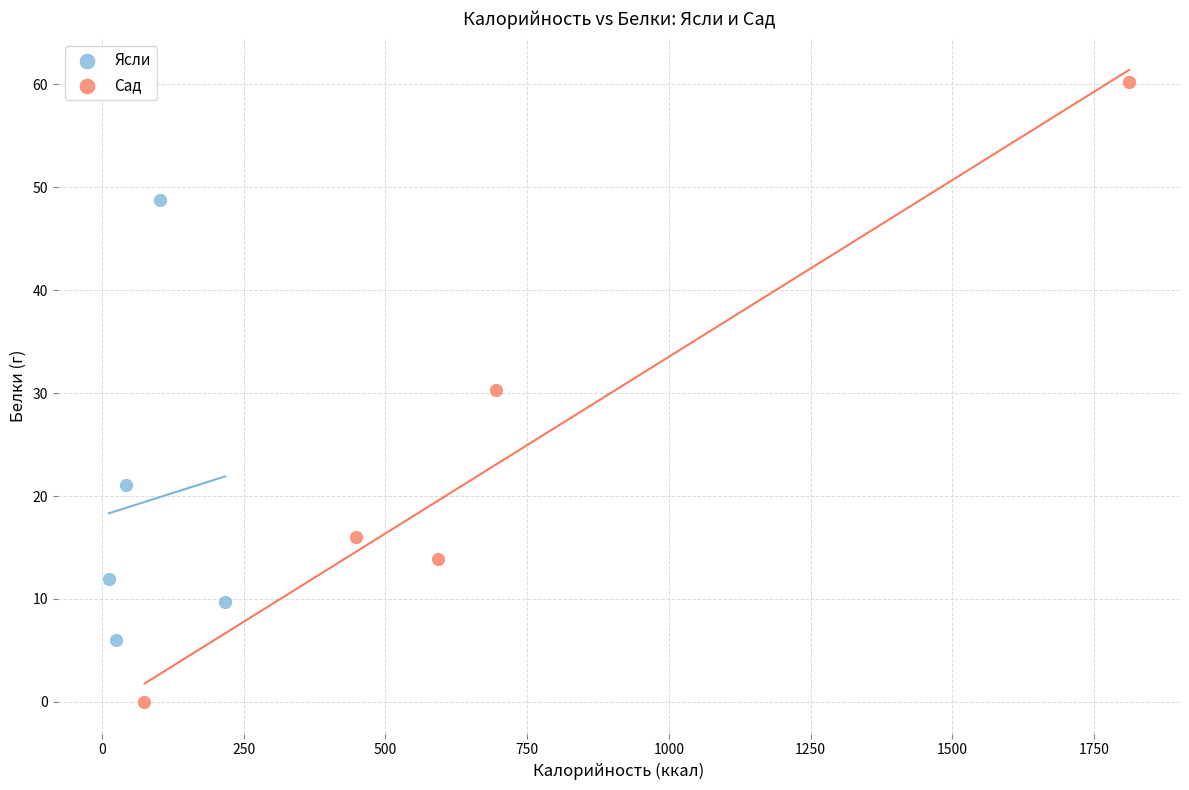

Which series reaches the minimum Y coordinate?

Сад